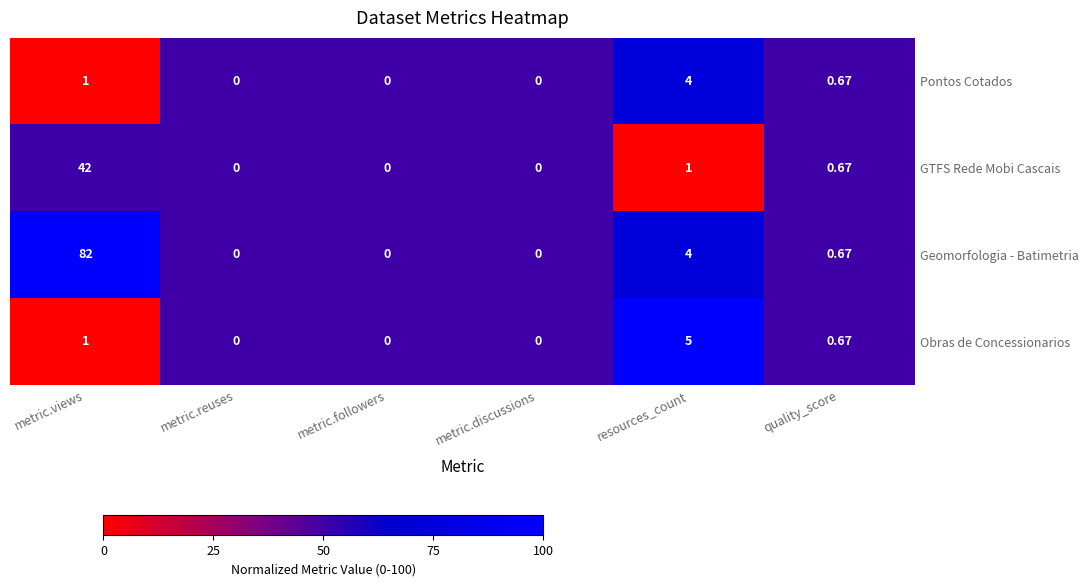

At which label is Obras de Concessionarios closest to 2?

metric.views